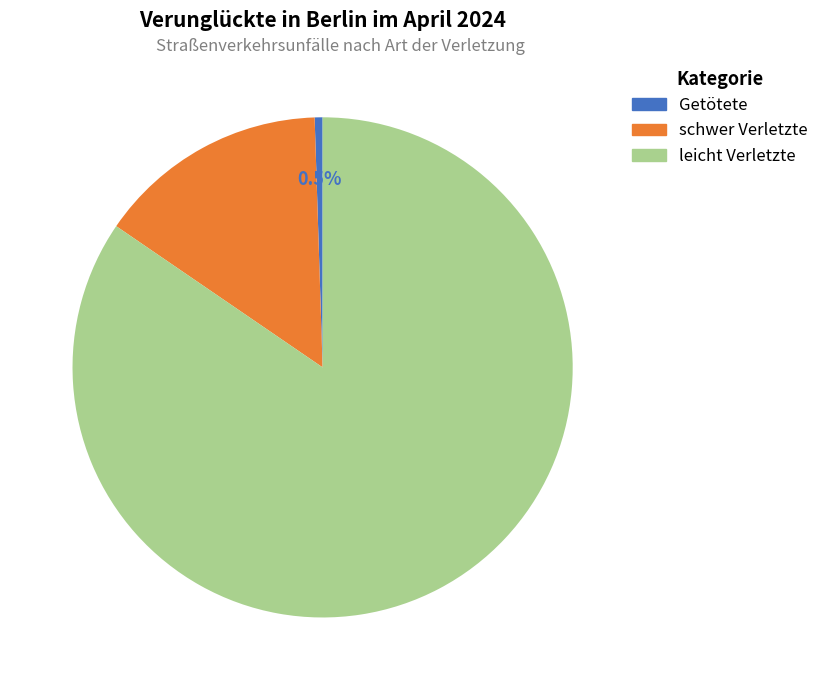

Which category has the biggest portion of the pie?

leicht Verletzte